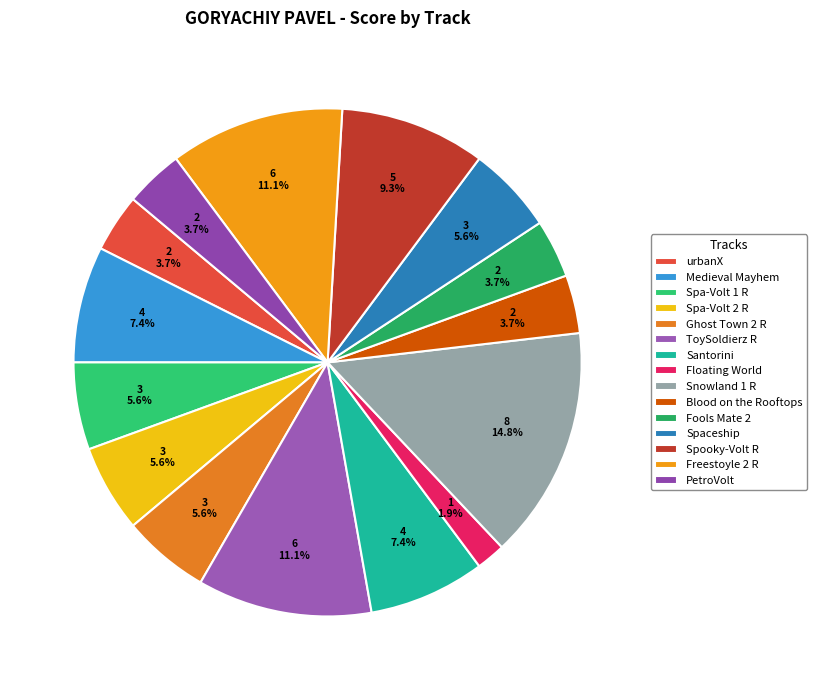

What percentage is the Santorini slice, to the nearest percent?

7%